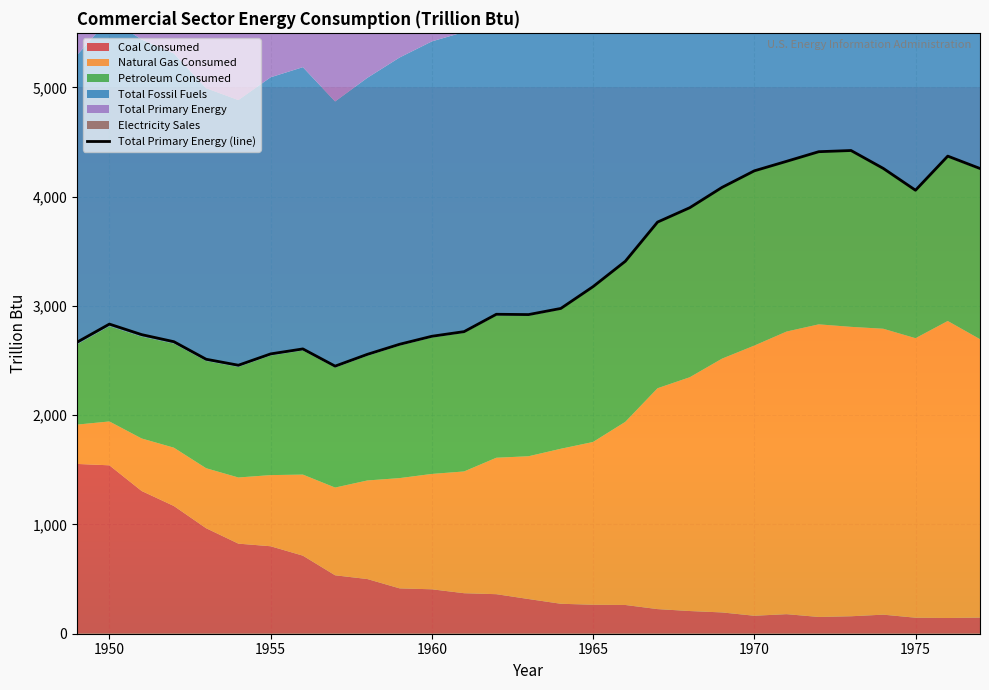

How many data points are less than 2923?

14